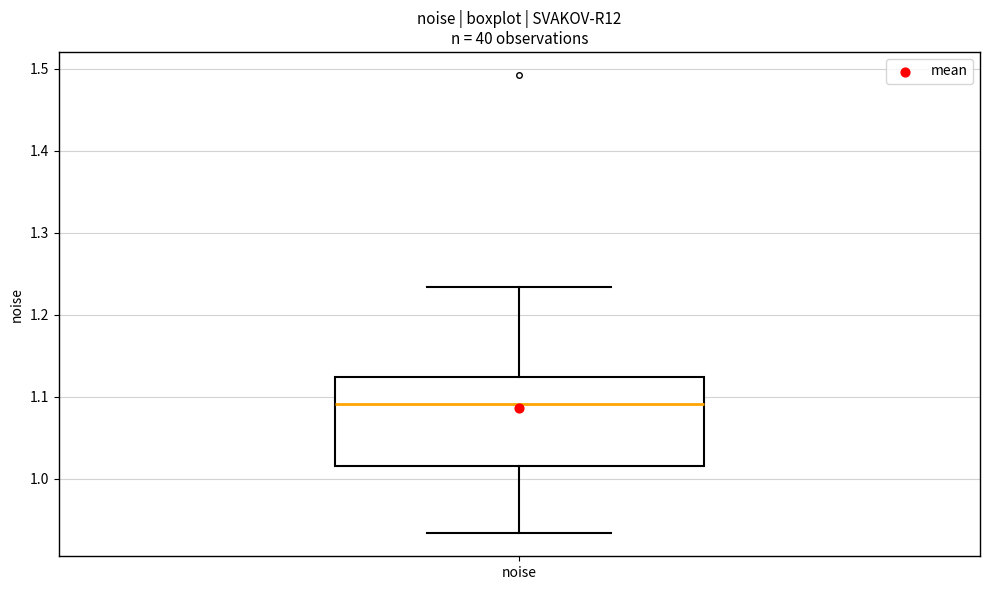

Where does the median line of the box for noise sit on the y-axis? The values are not printed on the chart, so give them approximately, as read against the axis.

1.09